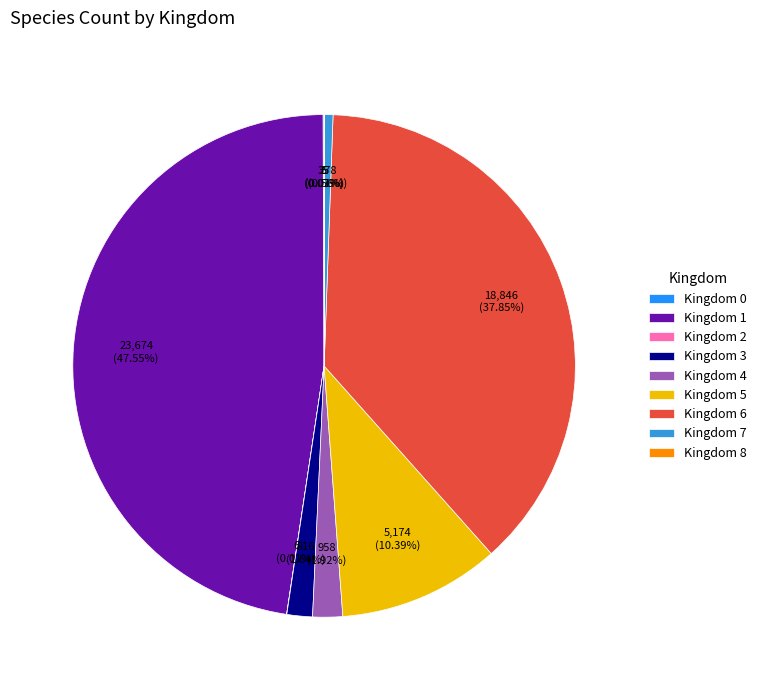

Combined, do Kingdom 5 and Kingdom 4 account for over 50%?

No